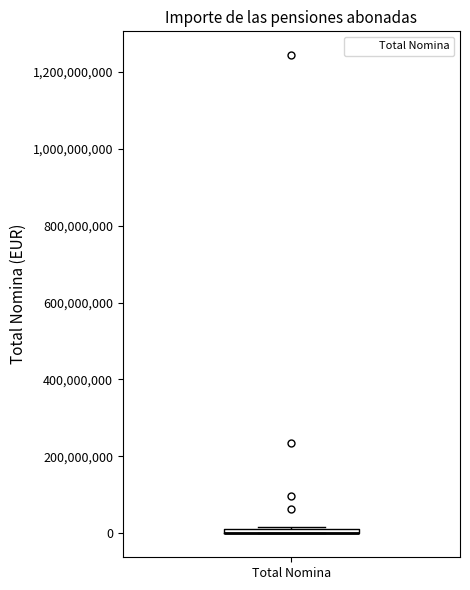

Where is the upper edge of the box for Total Nomina on the y-axis? The values are not printed on the chart, so give them approximately, as read against the axis.

20000000